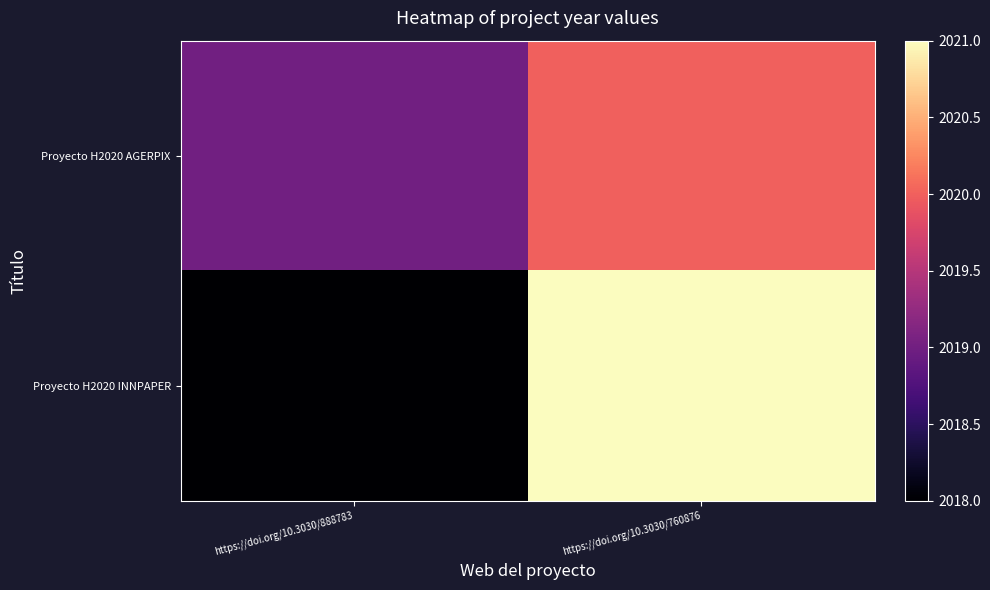

Which series has the widest spread of values?

Proyecto H2020 INNPAPER